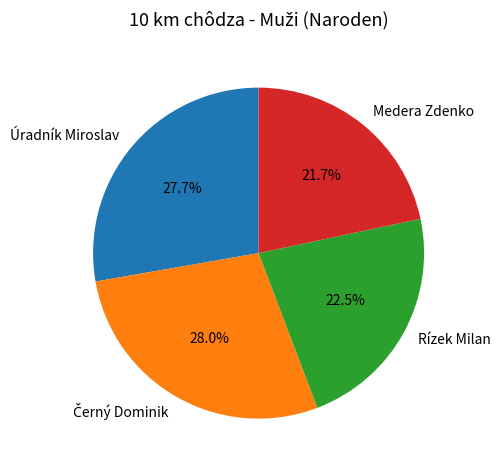

What is the ratio of the value at Úradník Miroslav to the value at Rízek Milan?

1.2